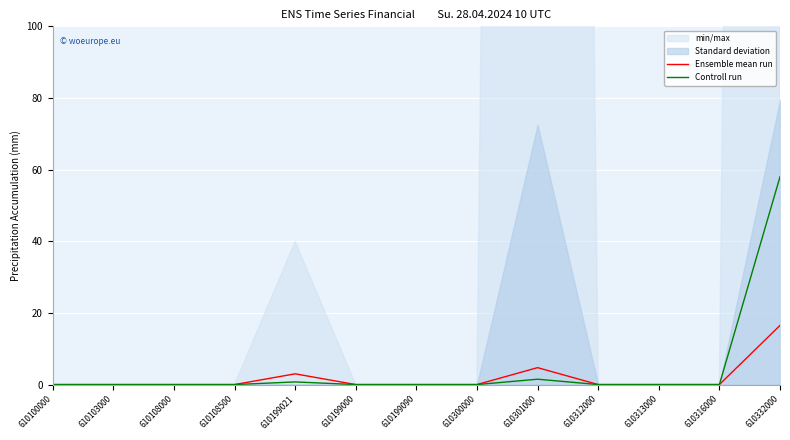

At 610199000, list the series in order from smallest to largest.

Ensemble mean run, Controll run